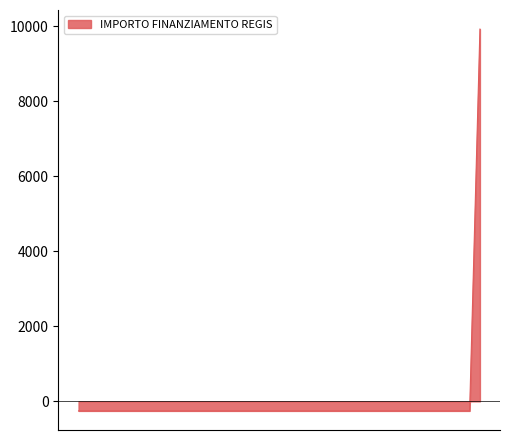

What is the minimum value shown in the chart?

-254.3